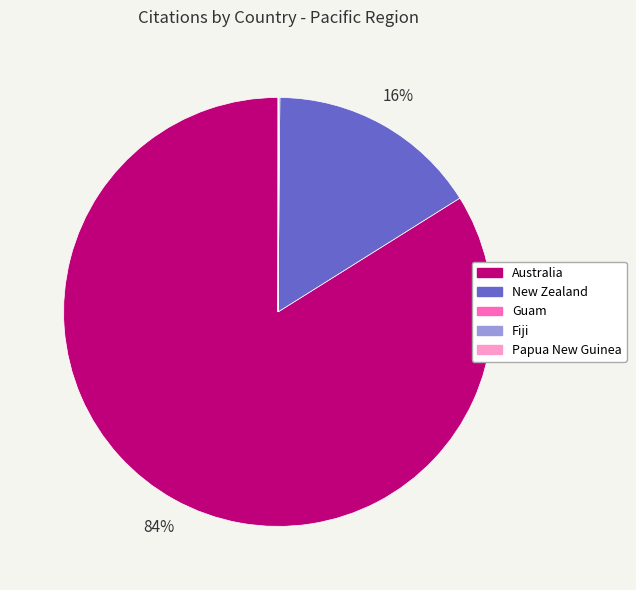

Which slice represents more than half of the pie?

Australia